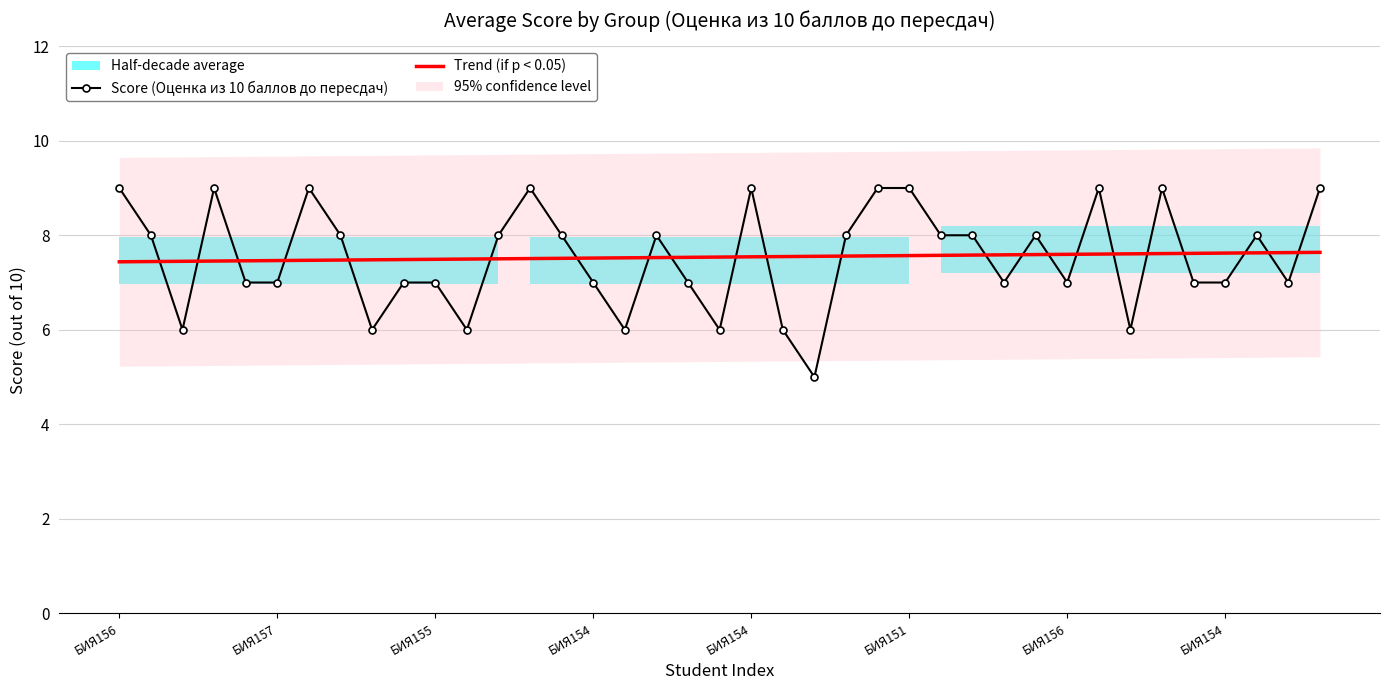

What is the value of the Score (Оценка из 10 баллов до пересдач) point at the 10th from the left?

7.0